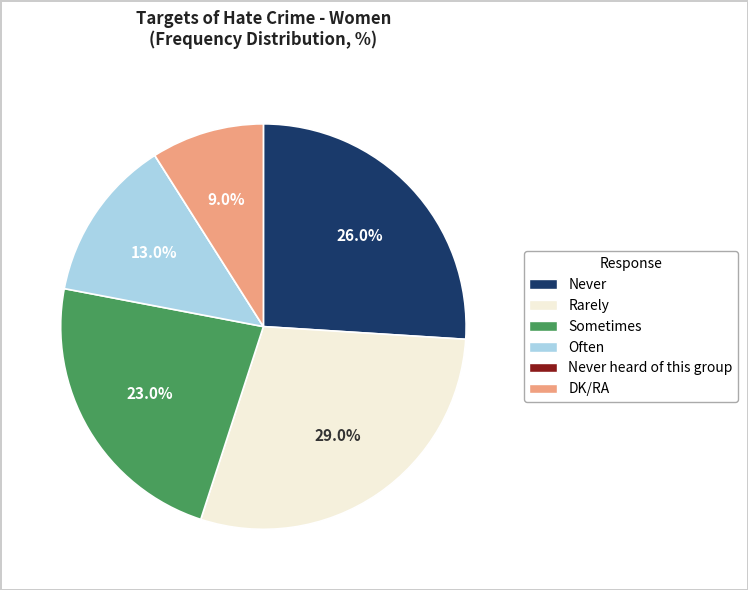

Is there a majority slice in this chart?

No